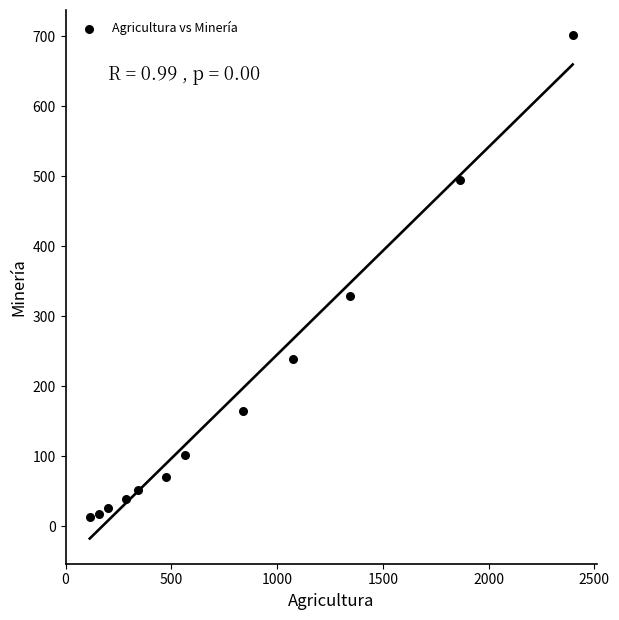

What Y value in the scatter plot is closest to 357?

328.9